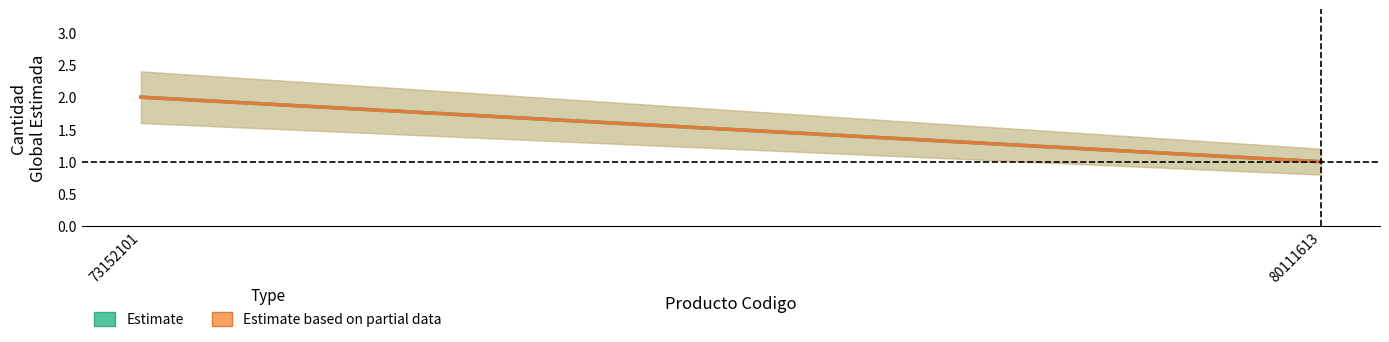

At how many categories does at least one series exceed 1?

1